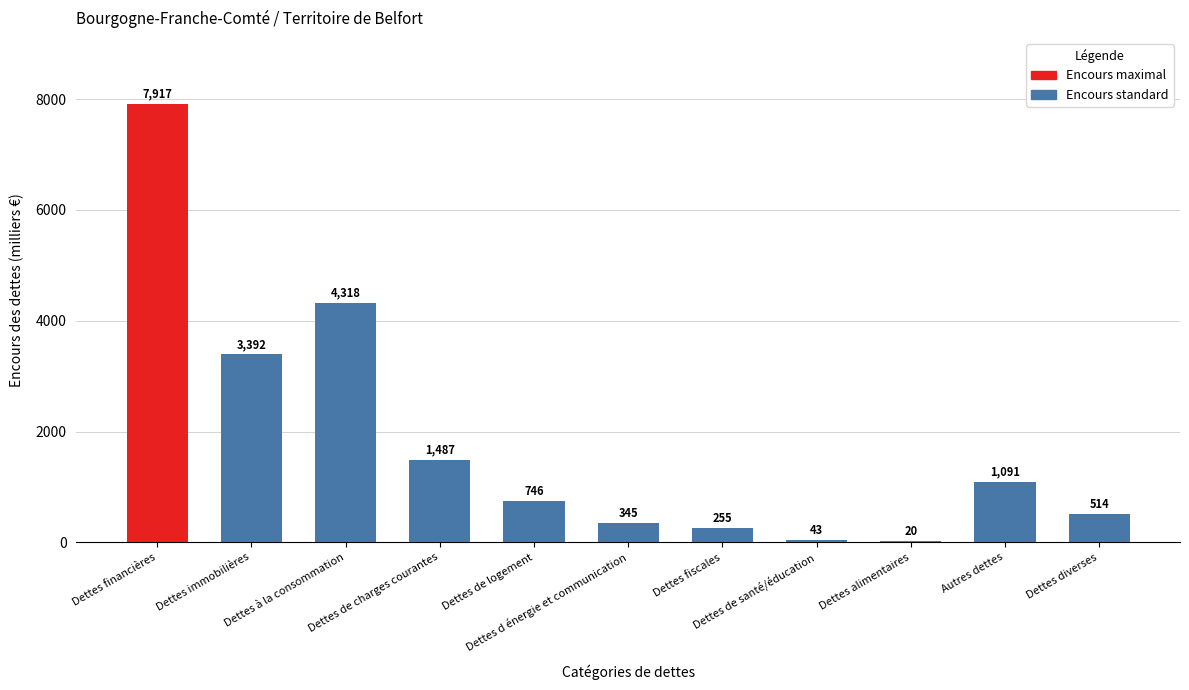

What is the maximum value shown in the chart?

7917.0